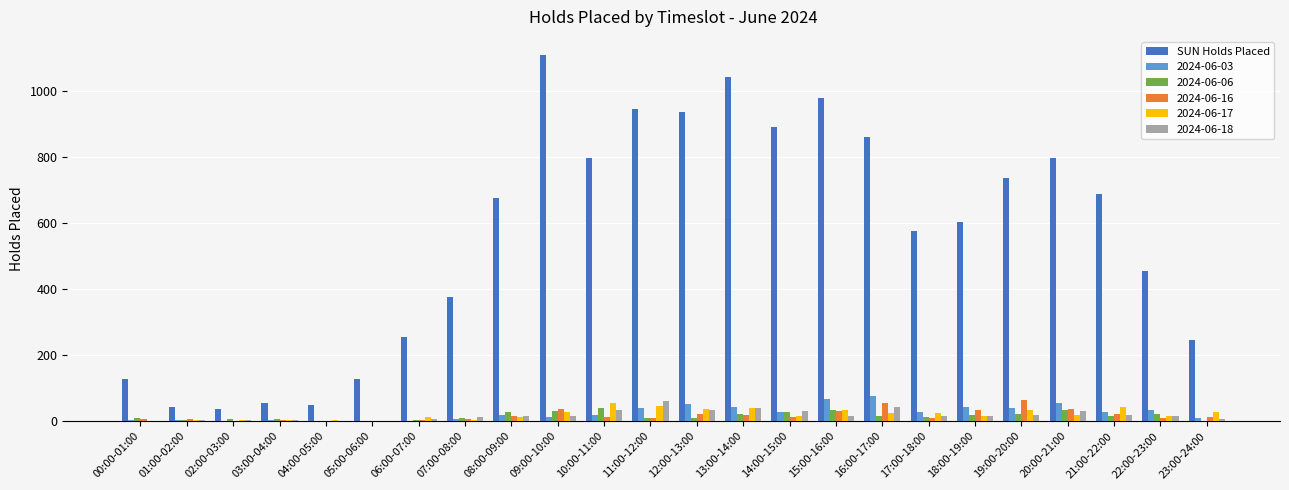

True or false: 2024-06-03 has a value of 8 at 23:00-24:00.

True